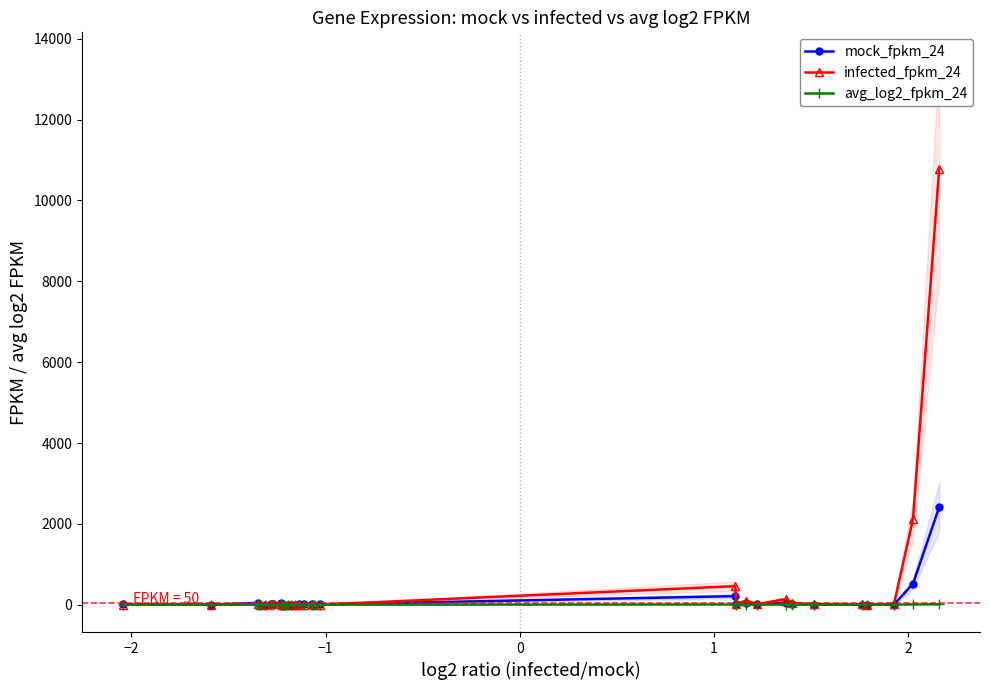

What is the maximum value for mock_fpkm_24?

2415.3